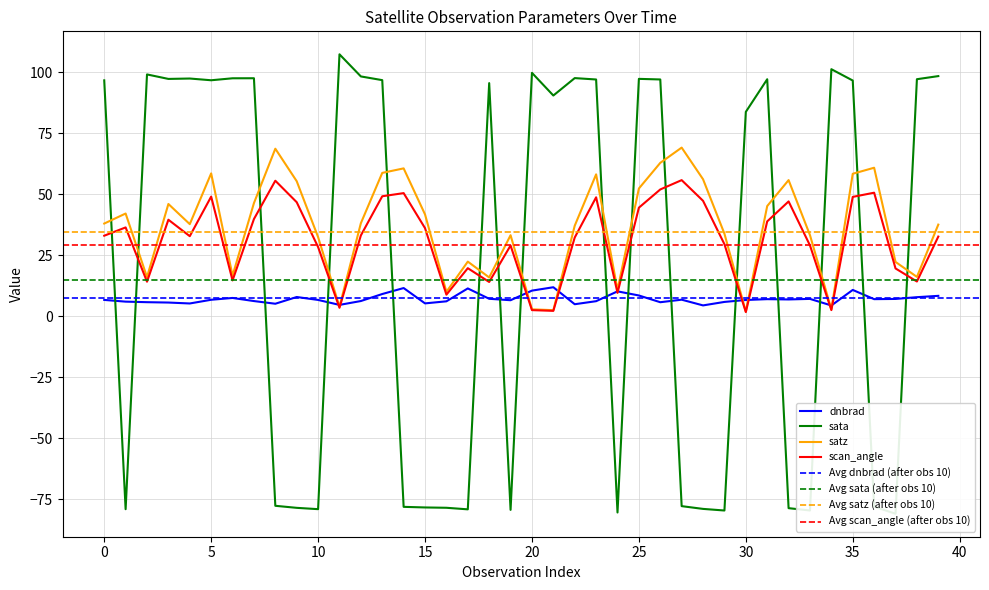

How many lines are shown in the chart?

4